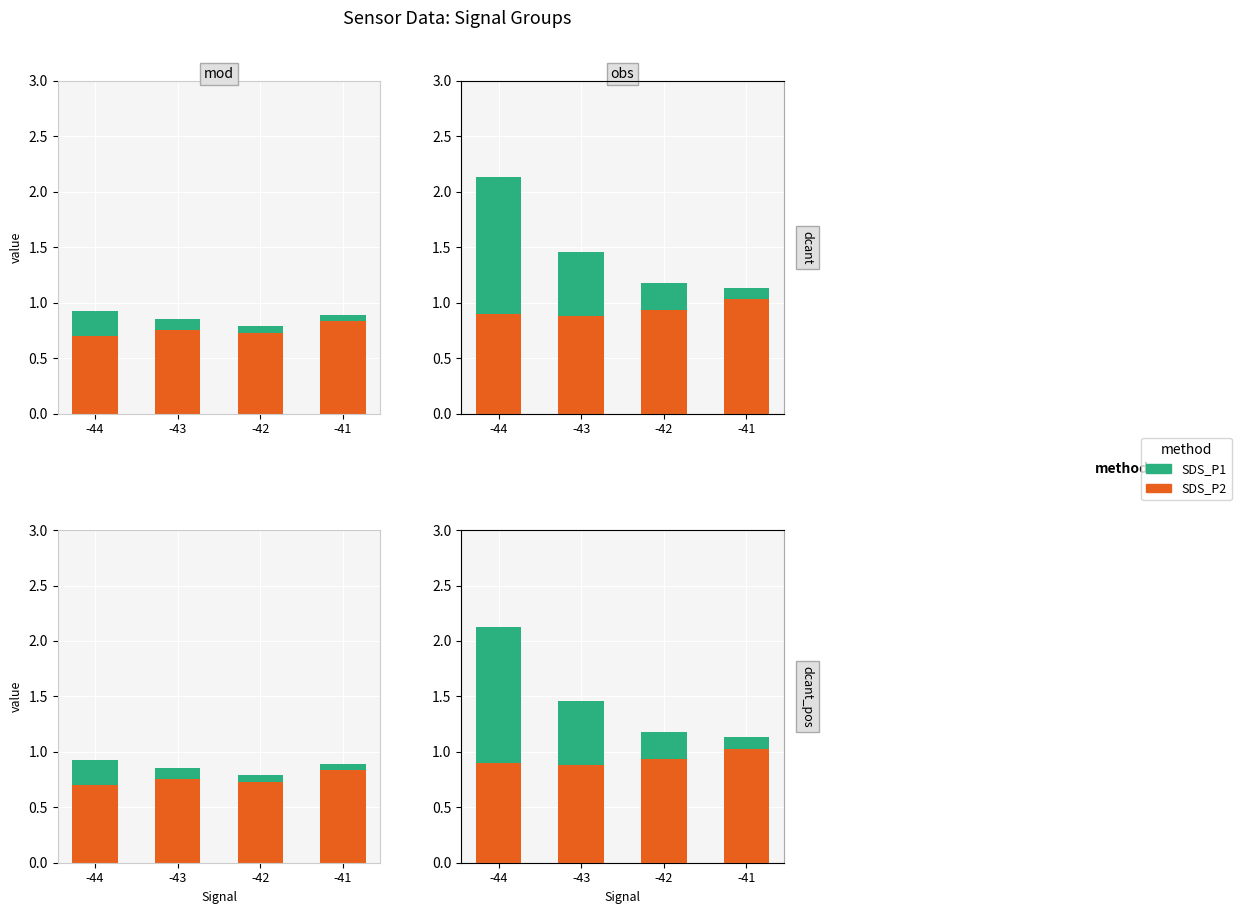

Which category has the lowest value across all series?

-41